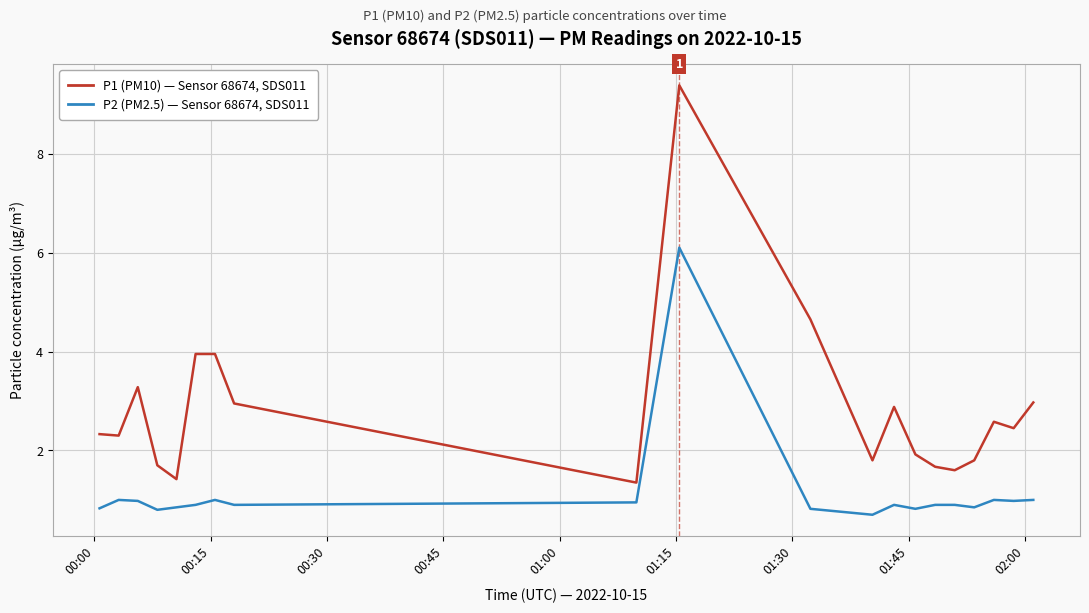

What is the difference between the maximum and minimum values in the P2 (PM2.5) — Sensor 68674, SDS011 series?

5.4